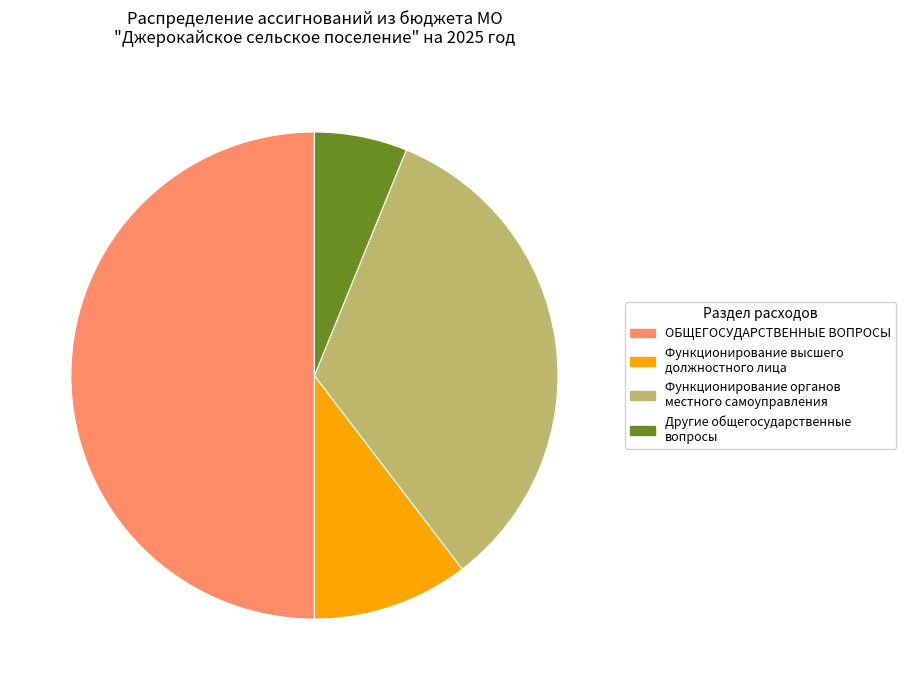

Between ОБЩЕГОСУДАРСТВЕННЫЕ ВОПРОСЫ and Другие общегосударственные вопросы, which is larger?

ОБЩЕГОСУДАРСТВЕННЫЕ ВОПРОСЫ